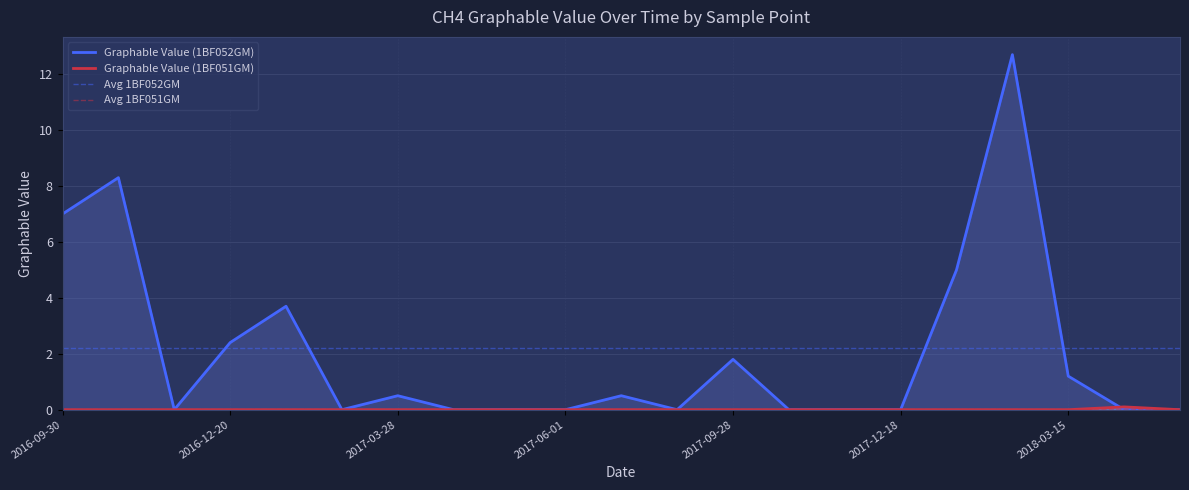

What is the highest value of the Graphable Value (1BF052GM) series?

12.7